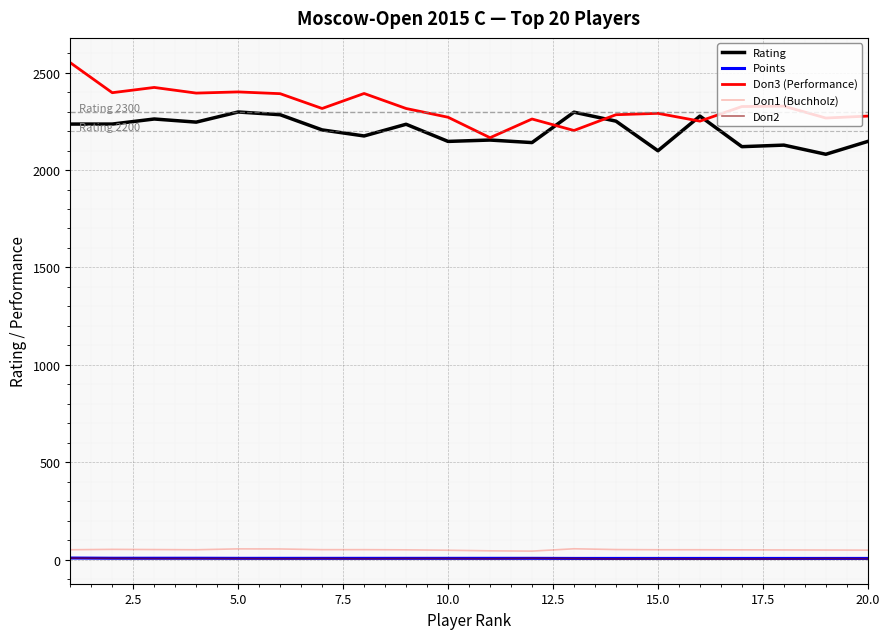

What is the sum of all Doп2 values?

111.0